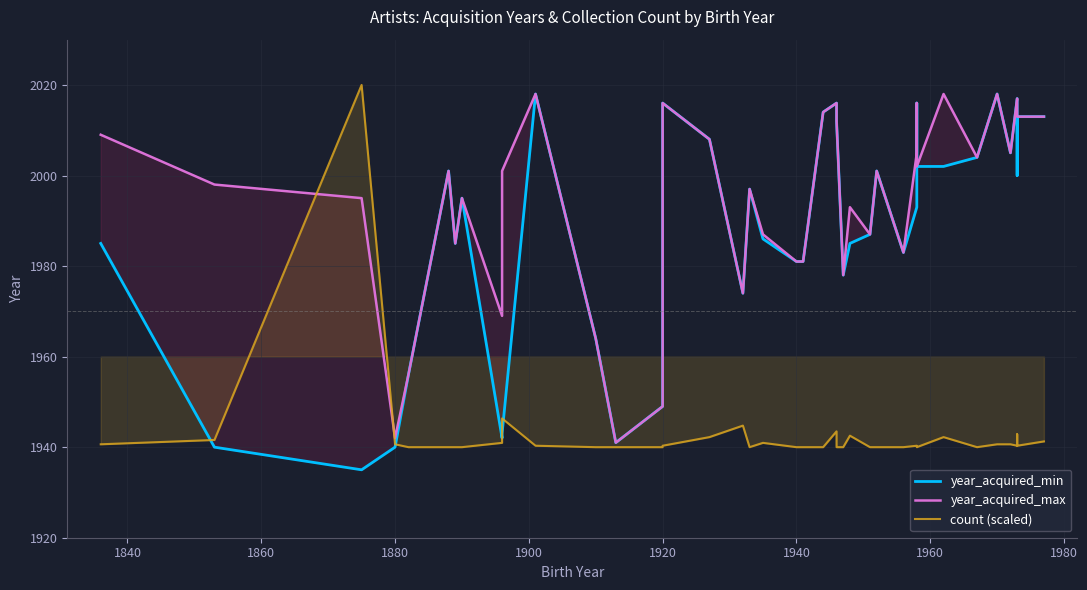

The value of year_acquired_max at 21 is 791.0. True or false?

False